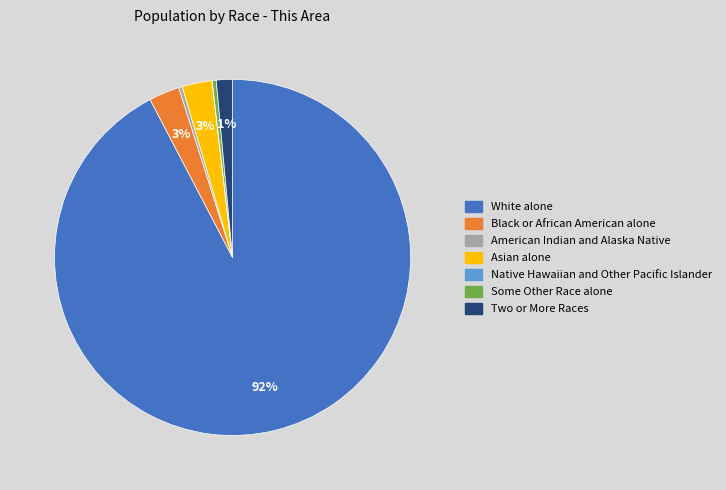

Which slice is the largest?

White alone